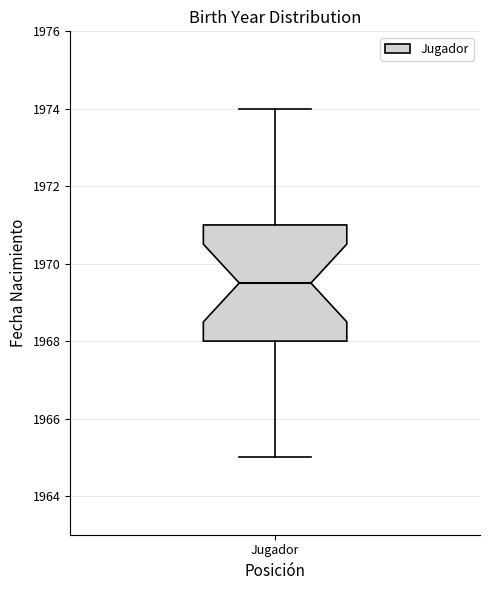

Read this box plot against the y-axis: the position of the median line, the range covered by the box, and the ends of both whiskers. The values are not printed on the chart, so give them approximately, as read against the axis.

median 1969.6, box 1968.0 to 1971.0, whiskers 1965.0 to 1974.0